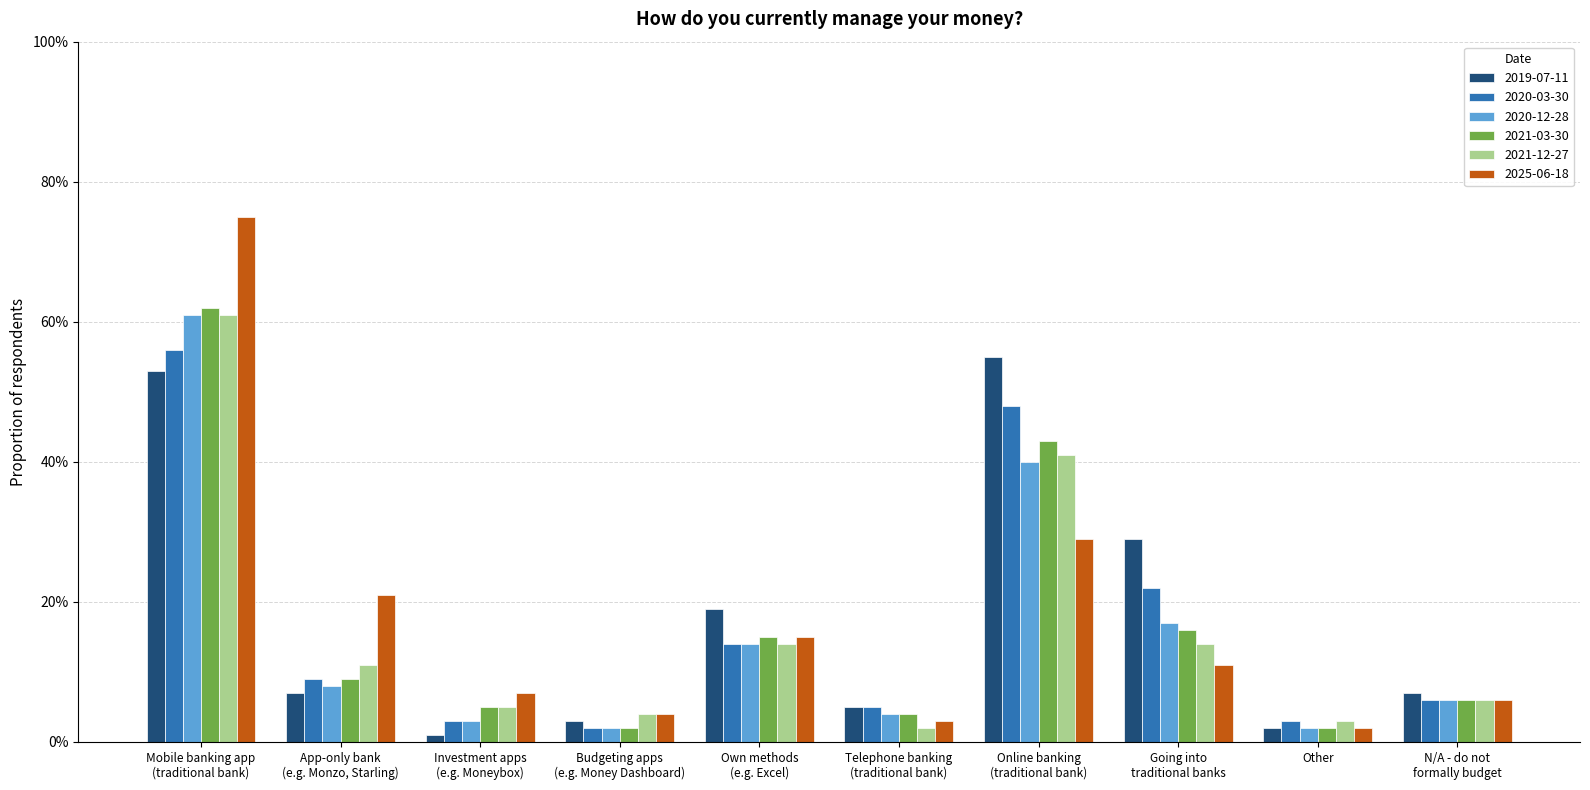

What are all the series names shown in the legend?

2019-07-11, 2020-03-30, 2020-12-28, 2021-03-30, 2021-12-27, 2025-06-18